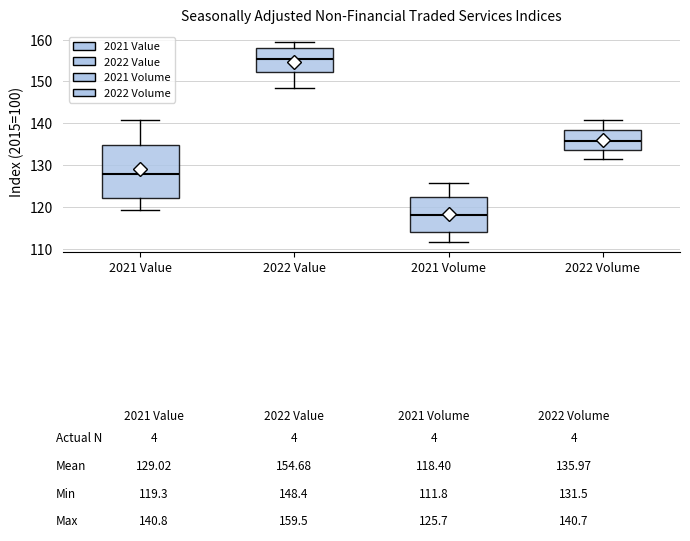

Comparing the boxes themselves (not the whiskers), which one is the tallest?

2021 Value